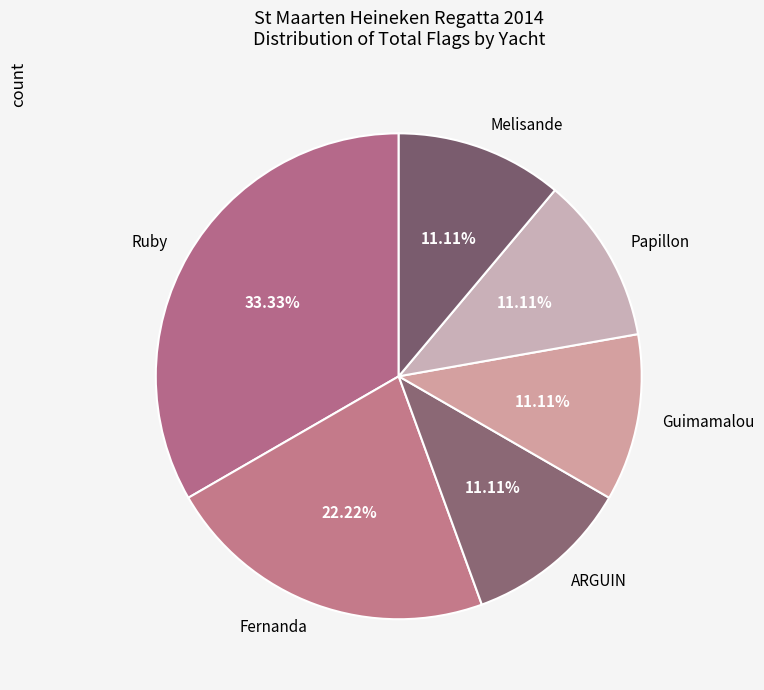

Is the sum of Papillon and ARGUIN greater than half?

No